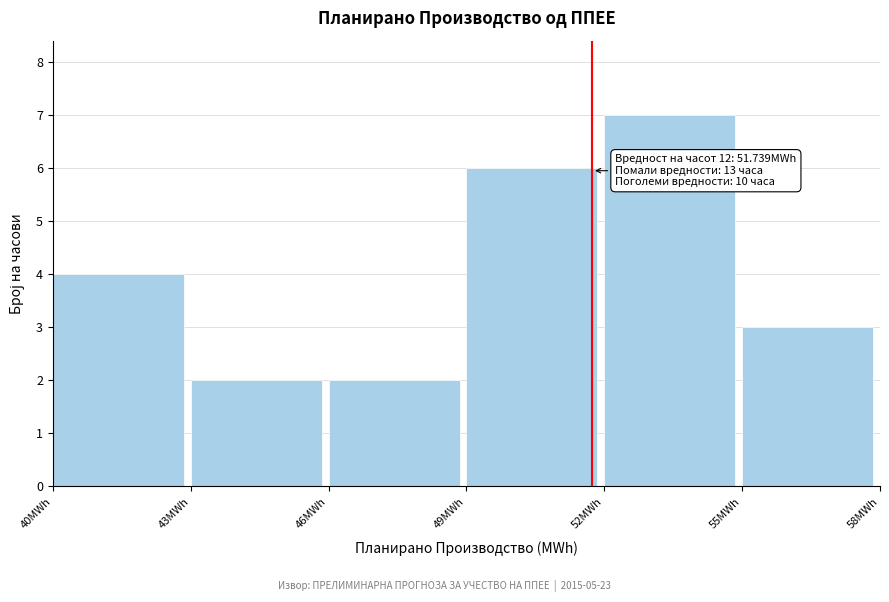

Over which range of the x-axis is the bar tallest?

52 to 55